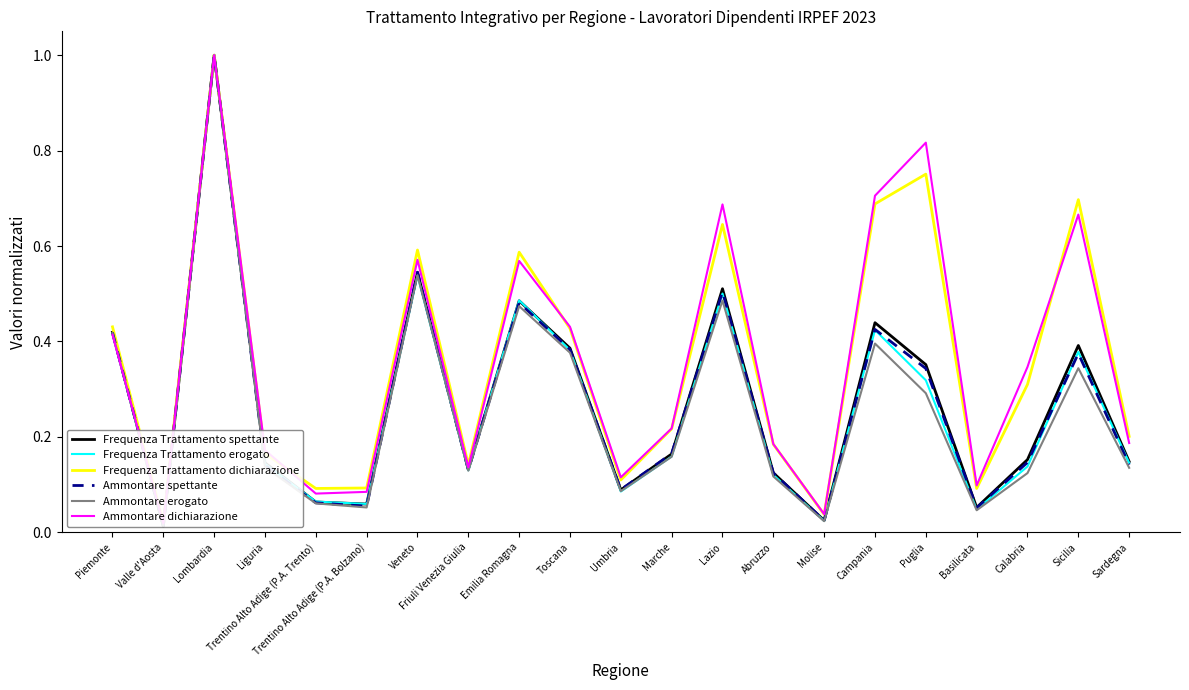

At which category is the sum across all series the highest?

Lombardia